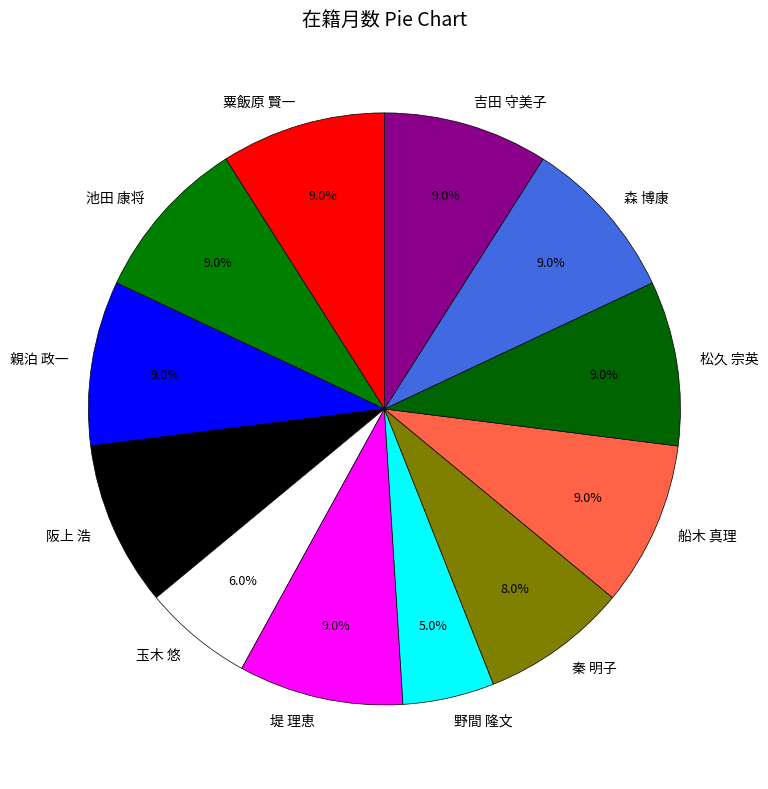

Which slice is the smallest?

野間 隆文